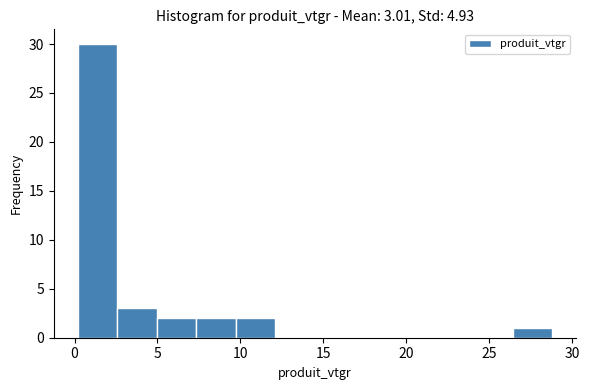

Which range on the x-axis has the tallest bar?

0.0 to 2.5